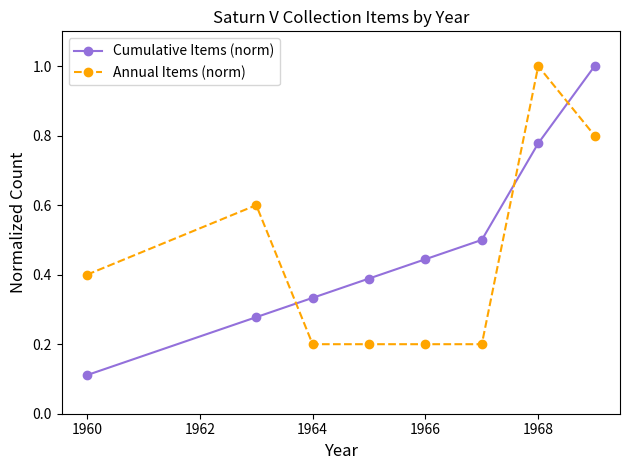

What is the value of the Cumulative Items (norm) point at the 8th from the left?

1.0